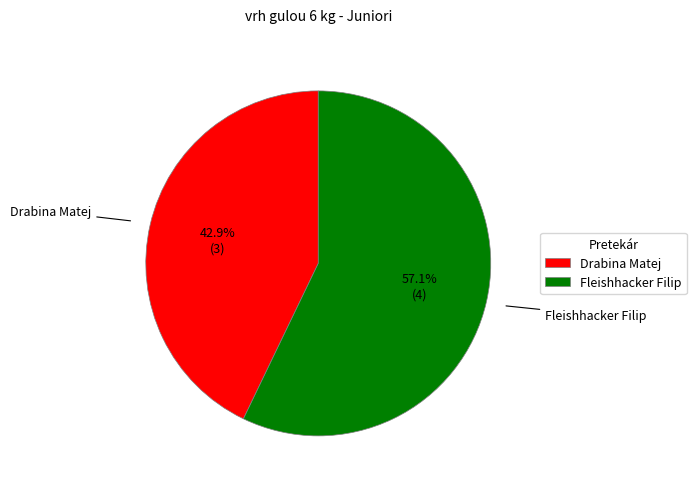

Rank the categories by value from lowest to highest.

Drabina Matej, Fleishhacker Filip